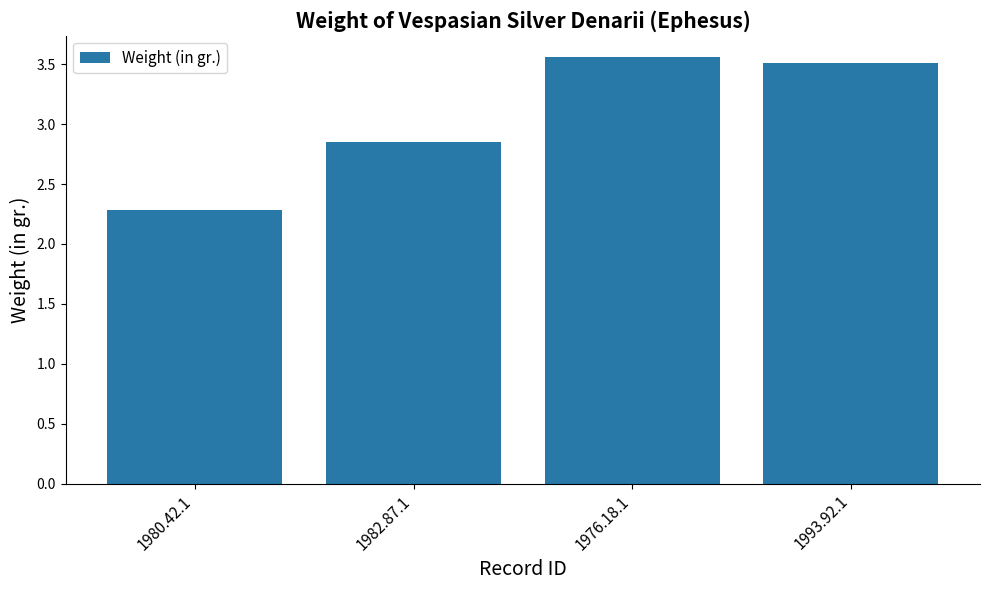

Does the chart contain stacked bars?

No